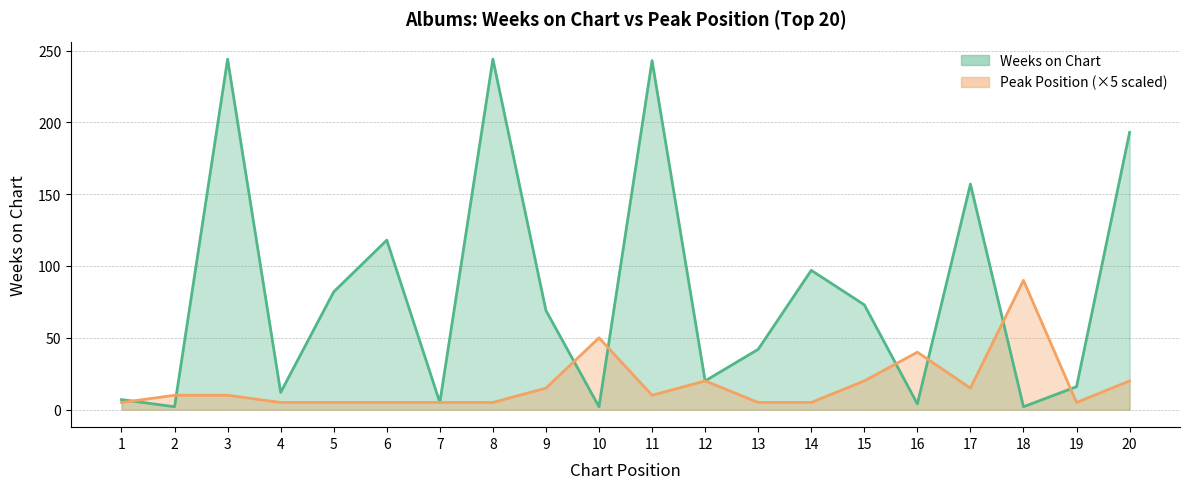

How many lines are shown in the chart?

2